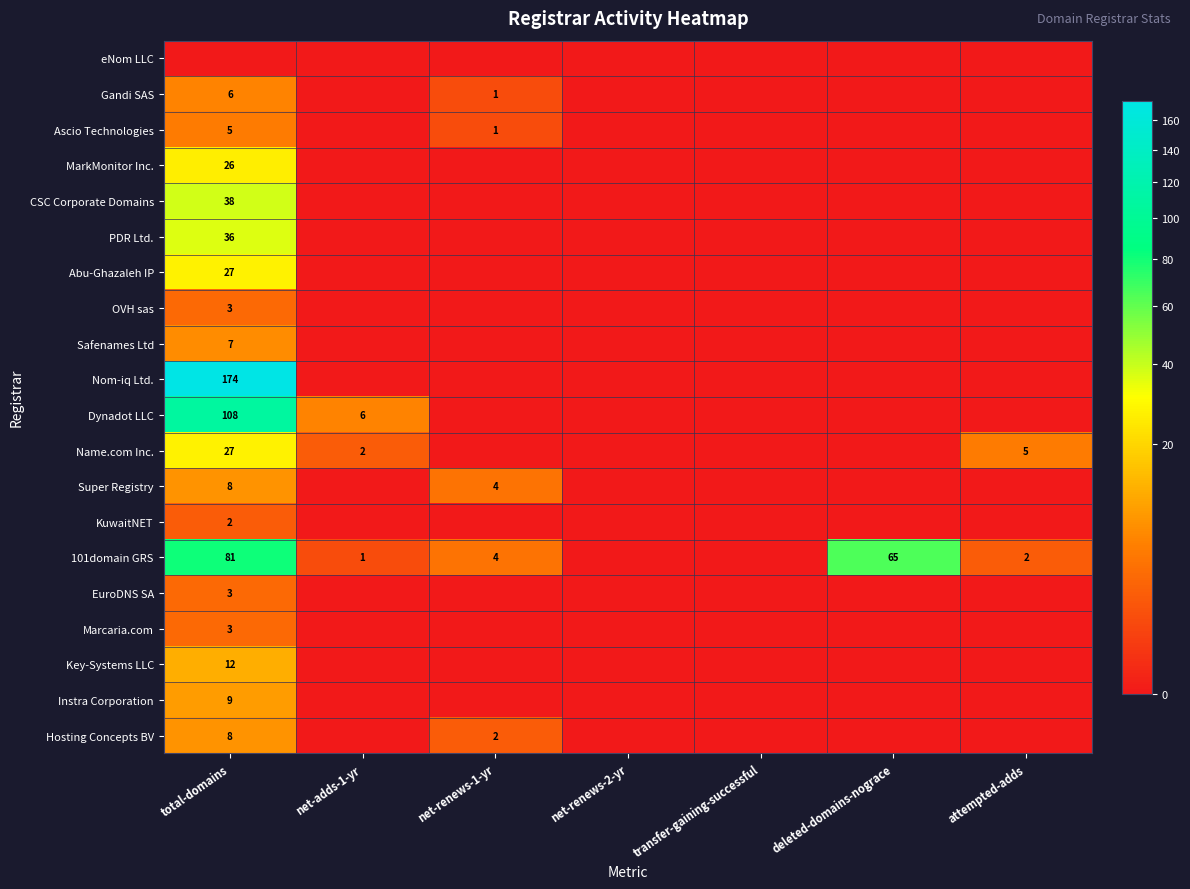

True or false: 101domain GRS has a value of 2 at net-renews-1-yr.

False